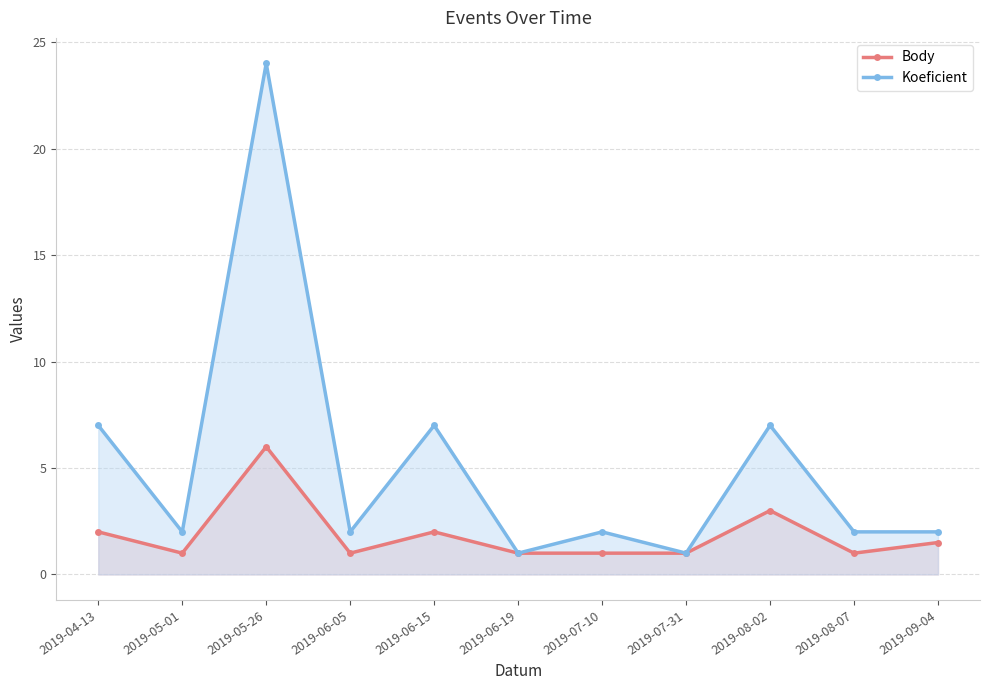

Which series has the largest total across all categories?

Koeficient